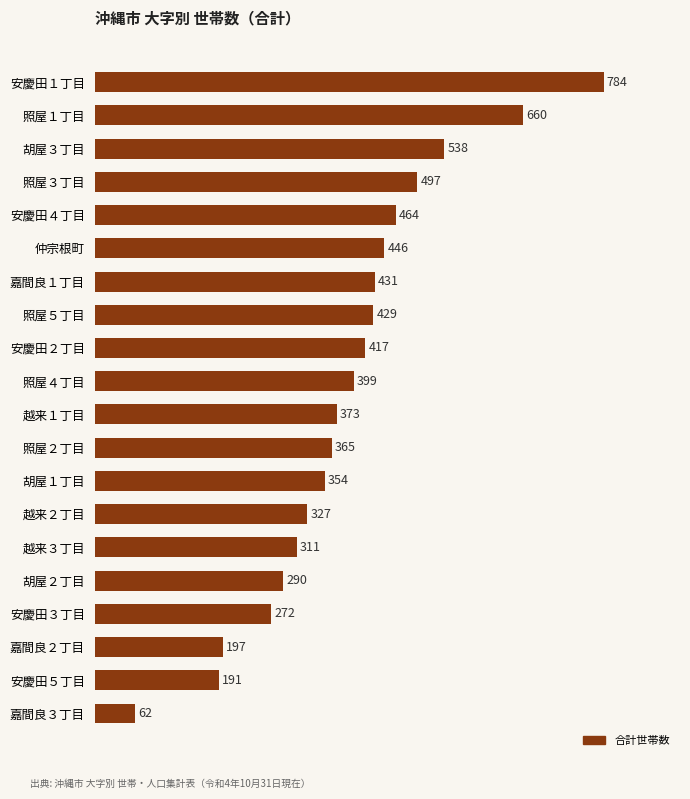

What is the sum of all values?

7807